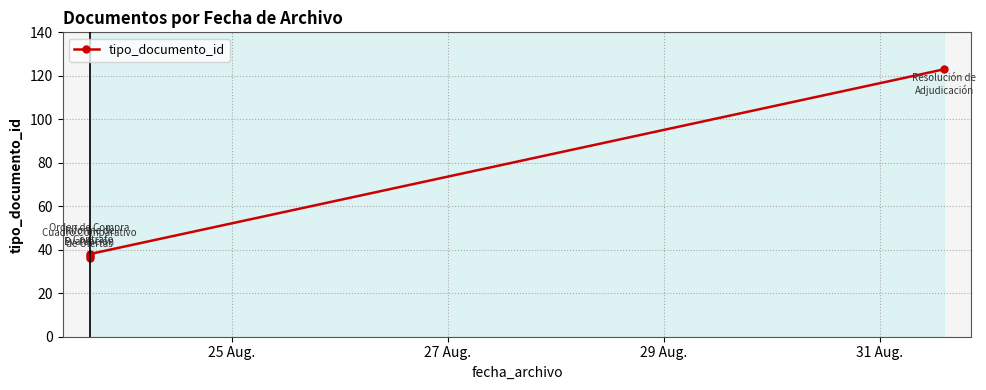

Reading left to right, extract all data points from this chart.

36	37	38	123